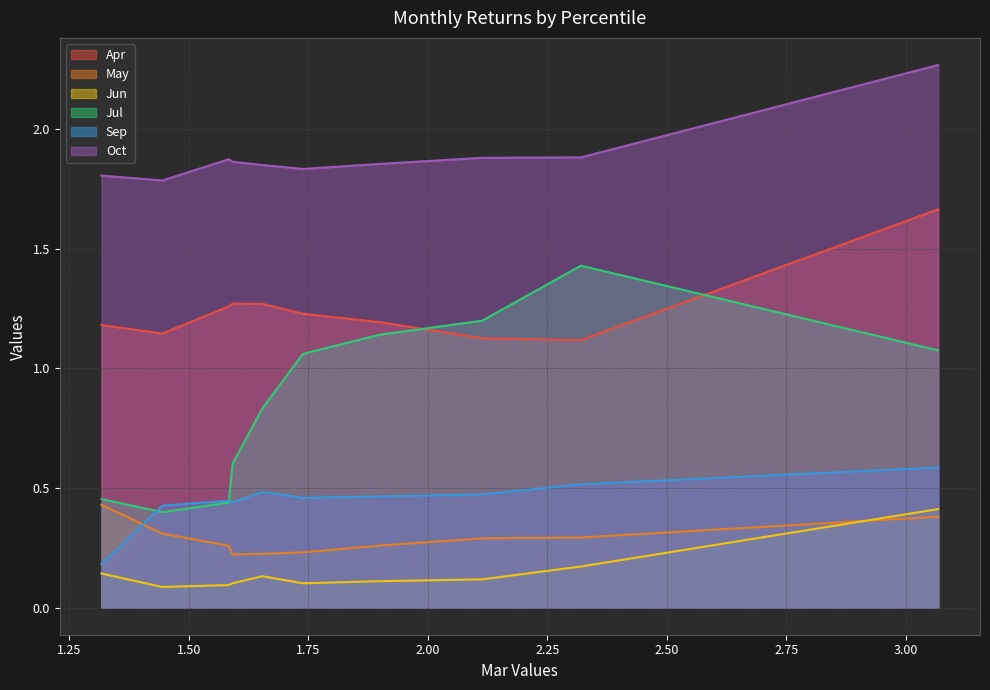

Which series has the widest spread of values?

Jul